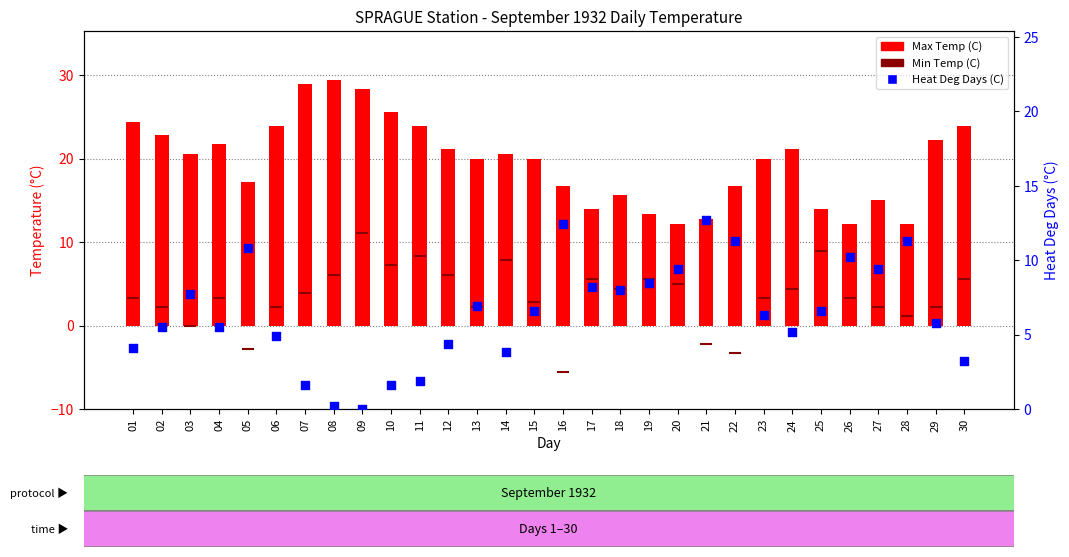

What are all the series names shown in the legend?

Max Temp (C), Min Temp (C), Heat Deg Days (C)